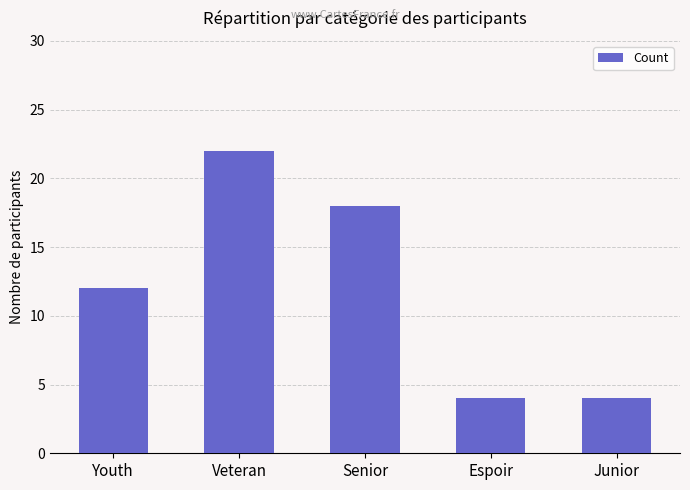

What position from the left is Youth?

1